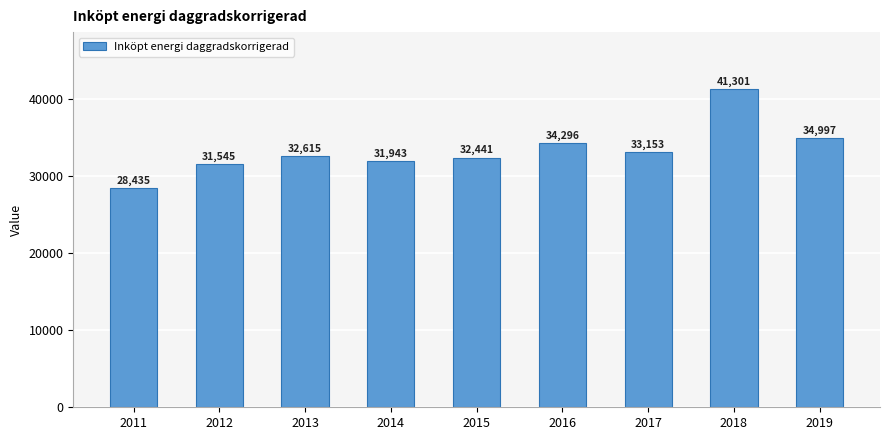

Which has a higher value, 2017 or 2013?

2017